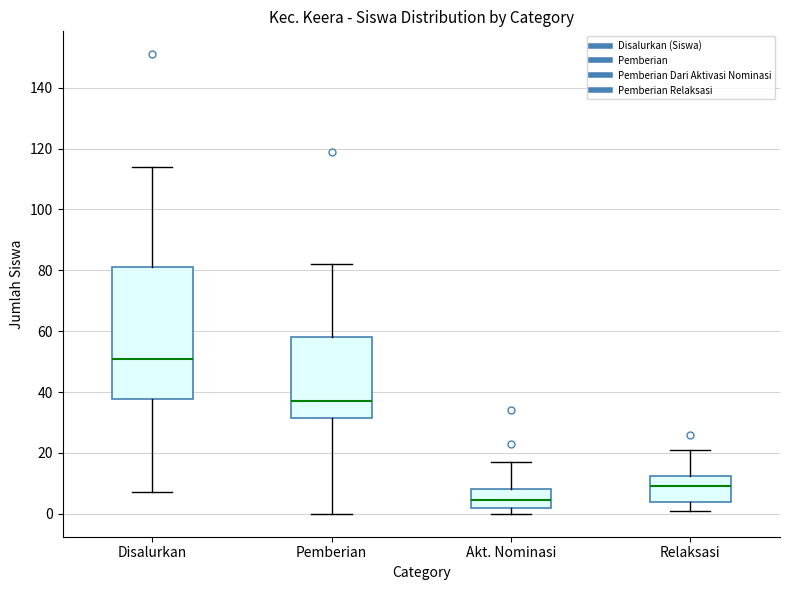

Reading left to right, read every box against the y-axis: the position of its median line, the range the box covers, and the ends of its whiskers. The values are not printed on the chart, so give them approximately, as read against the axis.

Disalurkan: median 52, box 38 to 82, whiskers 8 to 114
Pemberian: median 38, box 32 to 58, whiskers 0 to 82
Akt. Nominasi: median 4, box 2 to 8, whiskers 0 to 18
Relaksasi: median 10, box 4 to 12, whiskers 2 to 22